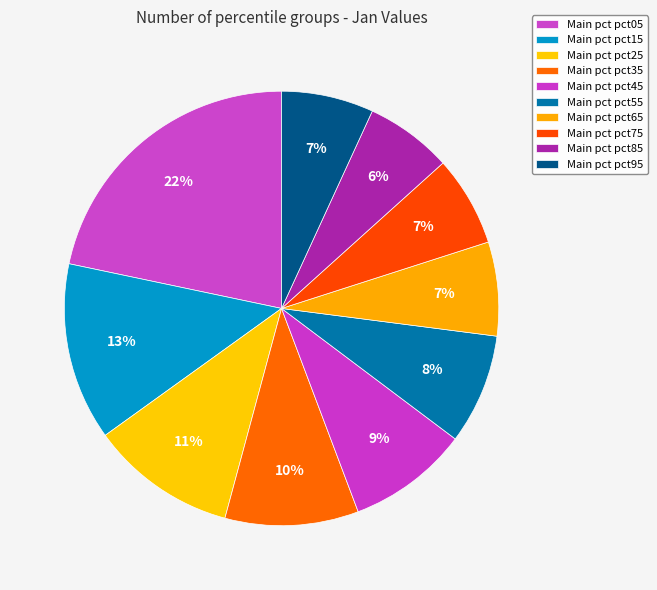

Rank the categories by value from lowest to highest.

pct85, pct75, pct95, pct65, pct55, pct45, pct35, pct25, pct15, pct05